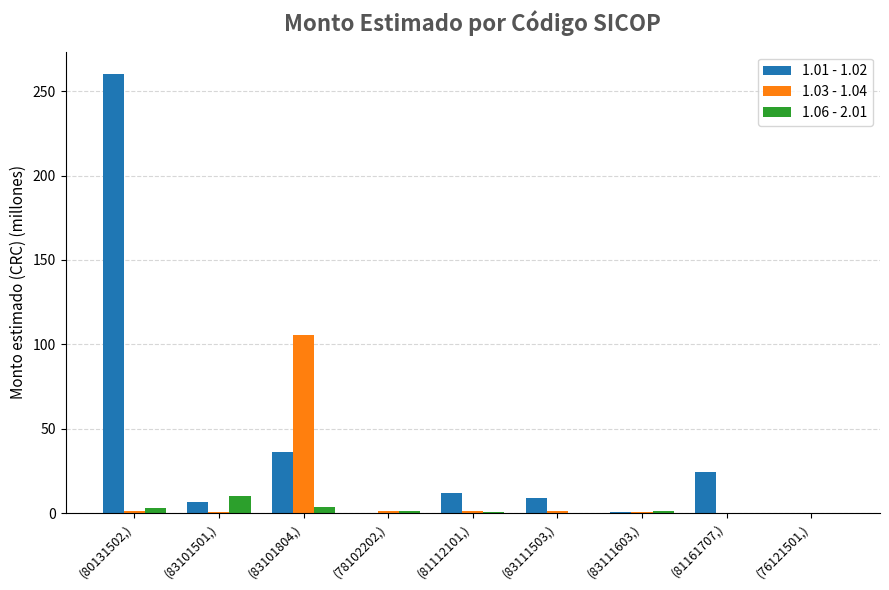

Is it true that 1.06 - 2.01 equals 10.0 at (83101501,)?

True